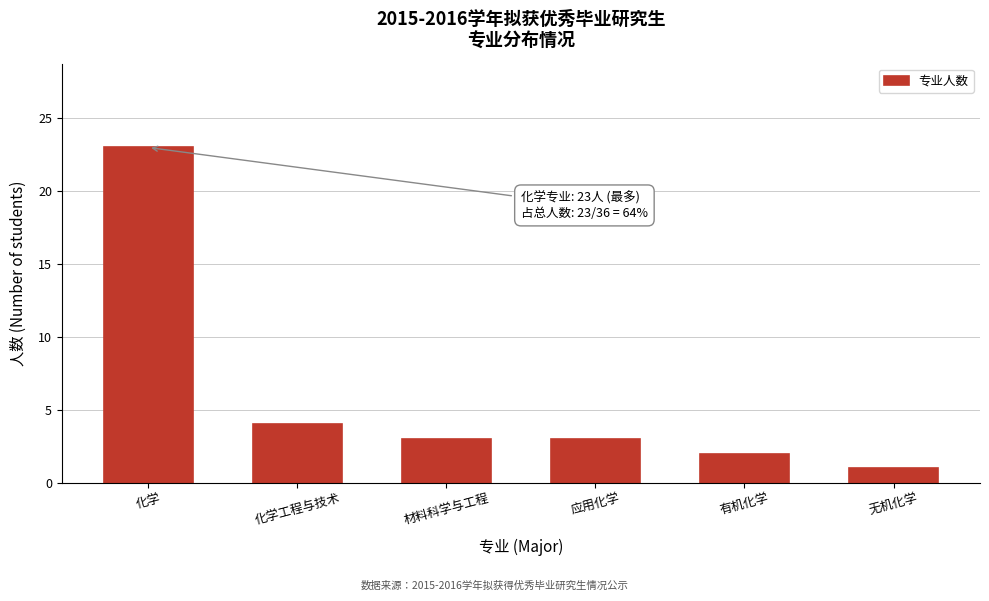

Reading left to right, list all the values displayed in this chart.

23	4	3	3	2	1